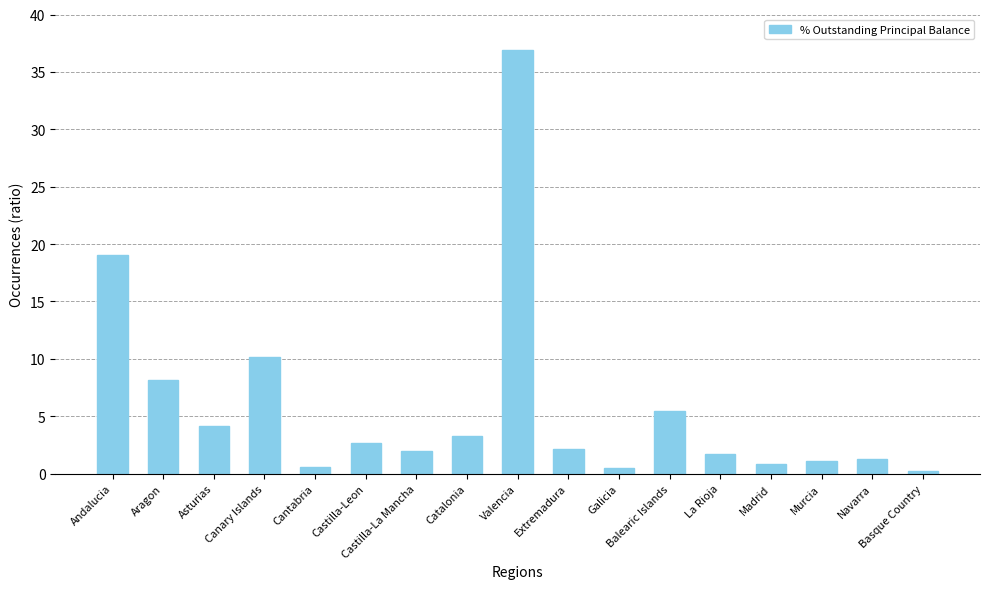

Which label corresponds to the largest value in the chart?

Valencia